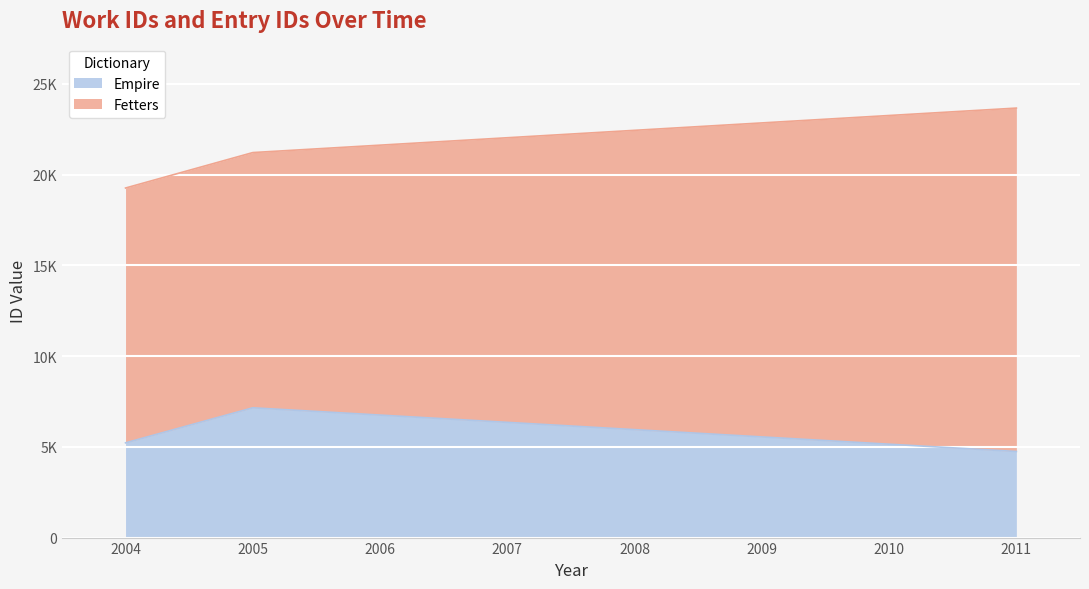

What is the minimum value shown in the chart?

4745